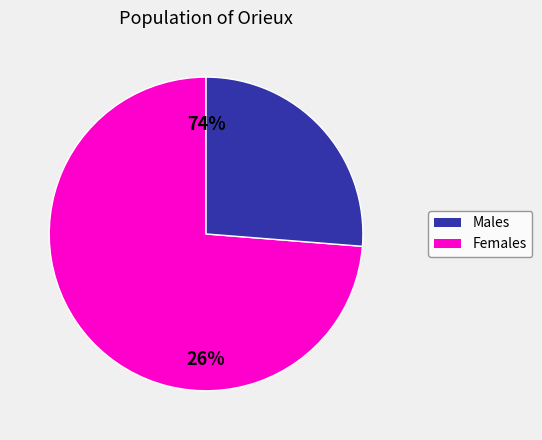

Is there a majority slice in this chart?

Yes